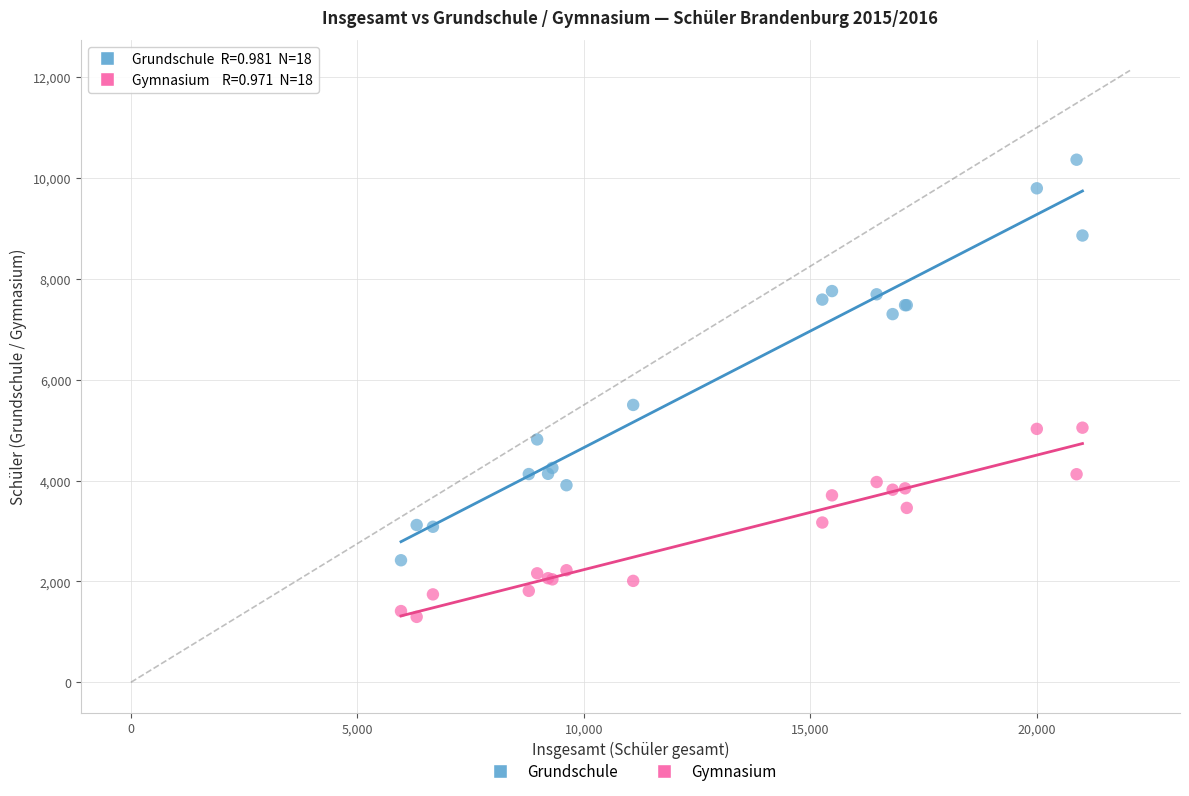

Which series contains the lowest Y value?

Gymnasium